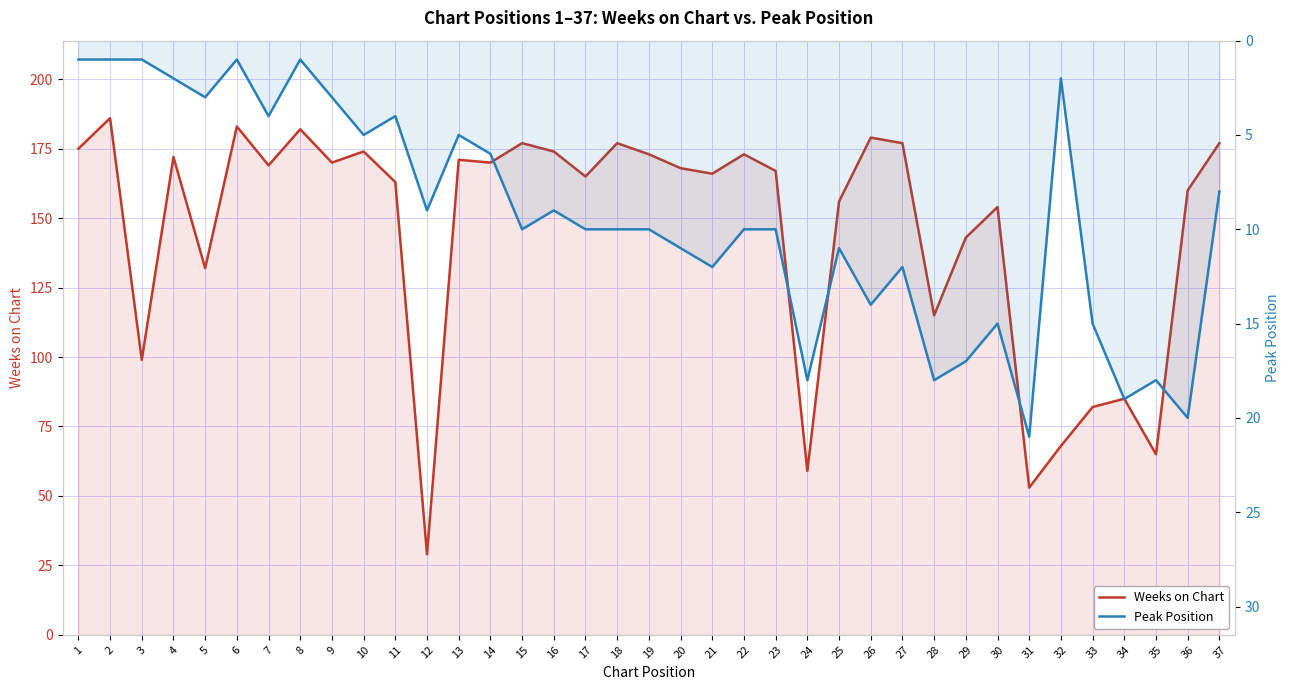

Is it true that Weeks on Chart equals 173 at 22?

True